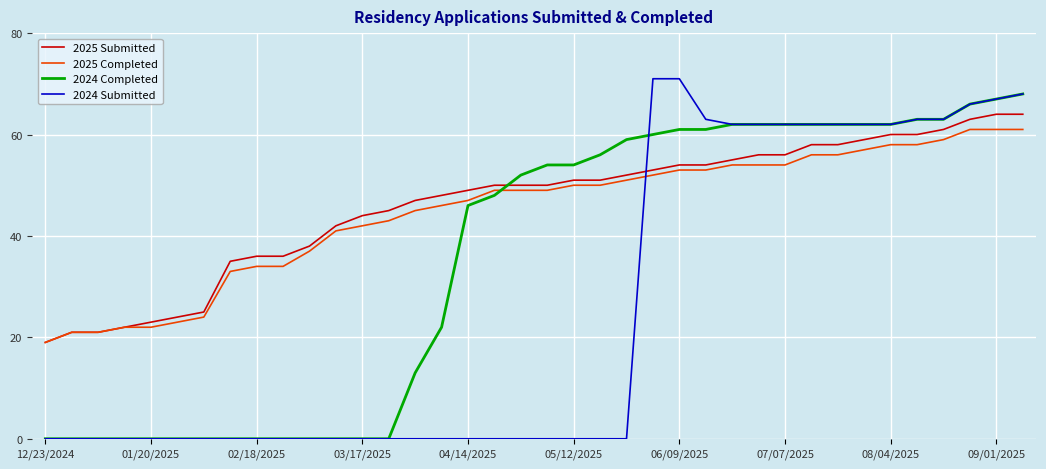

True or false: 2024 Completed and 2024 Submitted intersect in this chart.

True